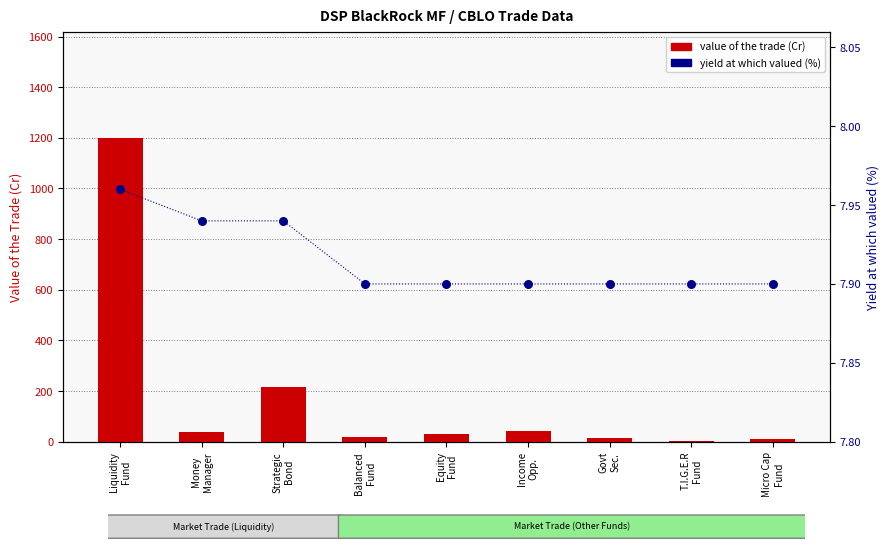

Which series contains the highest Y value?

value of the trade (Cr)